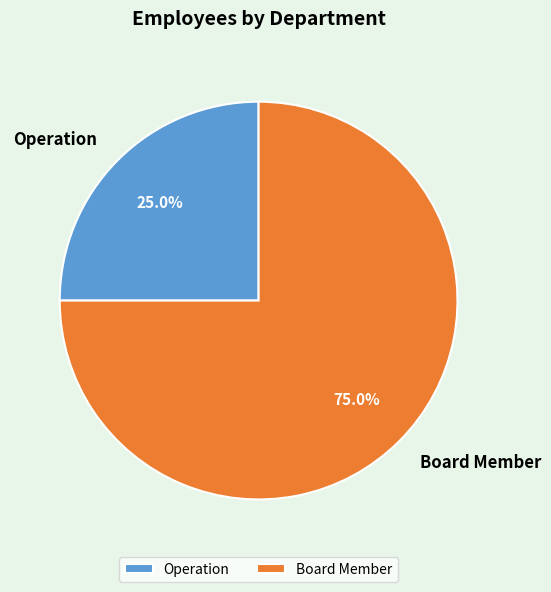

To the nearest percent, what is the difference between the largest and smallest slice percentages?

50%